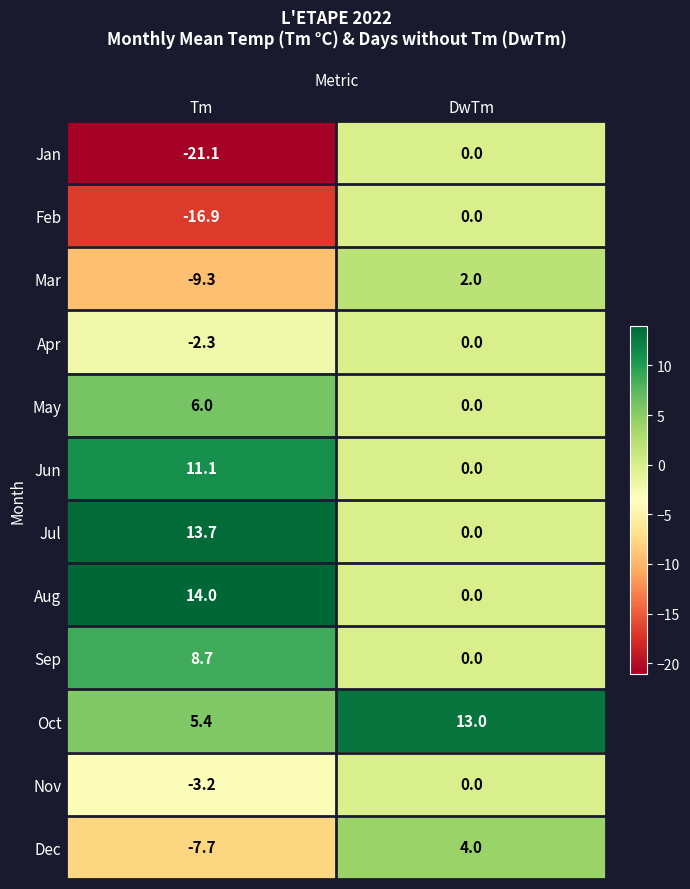

Is the value of Mar at DwTm greater than the value of Sep at DwTm?

Yes